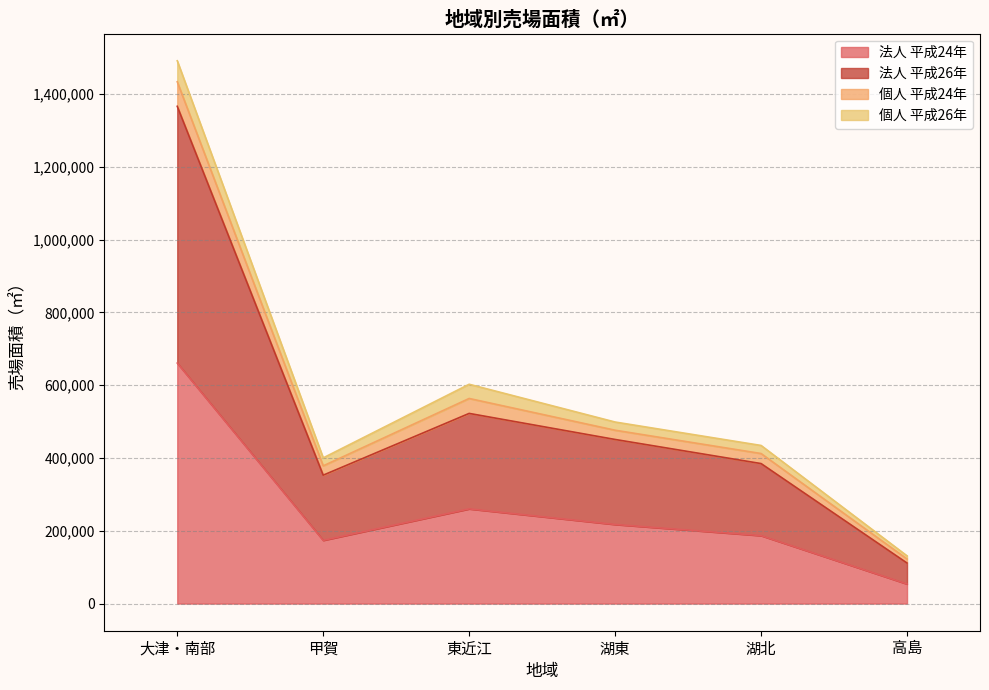

Which category has the highest value across all series?

大津・南部